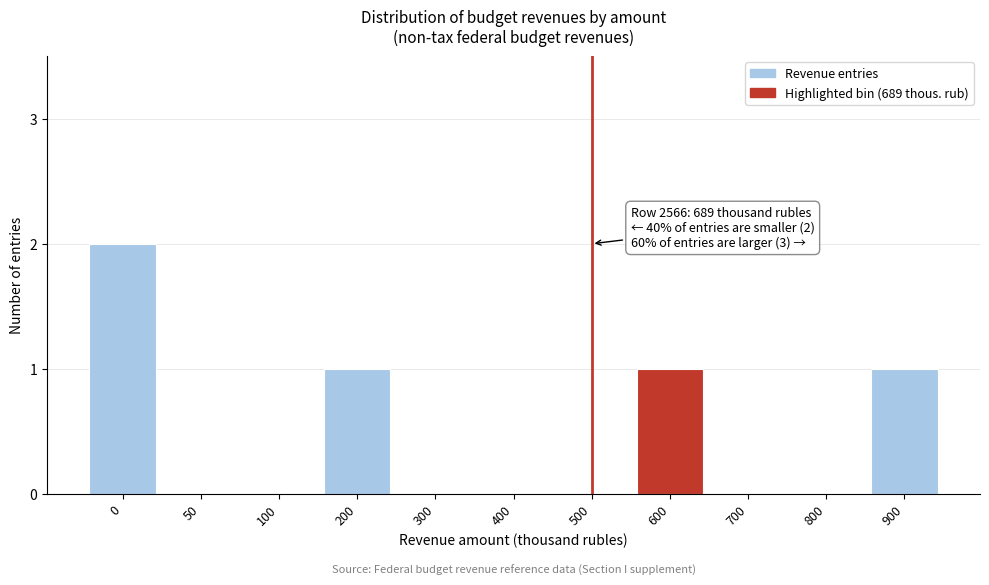

Reading left to right, what are all the values shown in this chart?

0=2	50=0	100=0	200=1	300=0	400=0	500=0	600=1	700=0	800=0	900=1